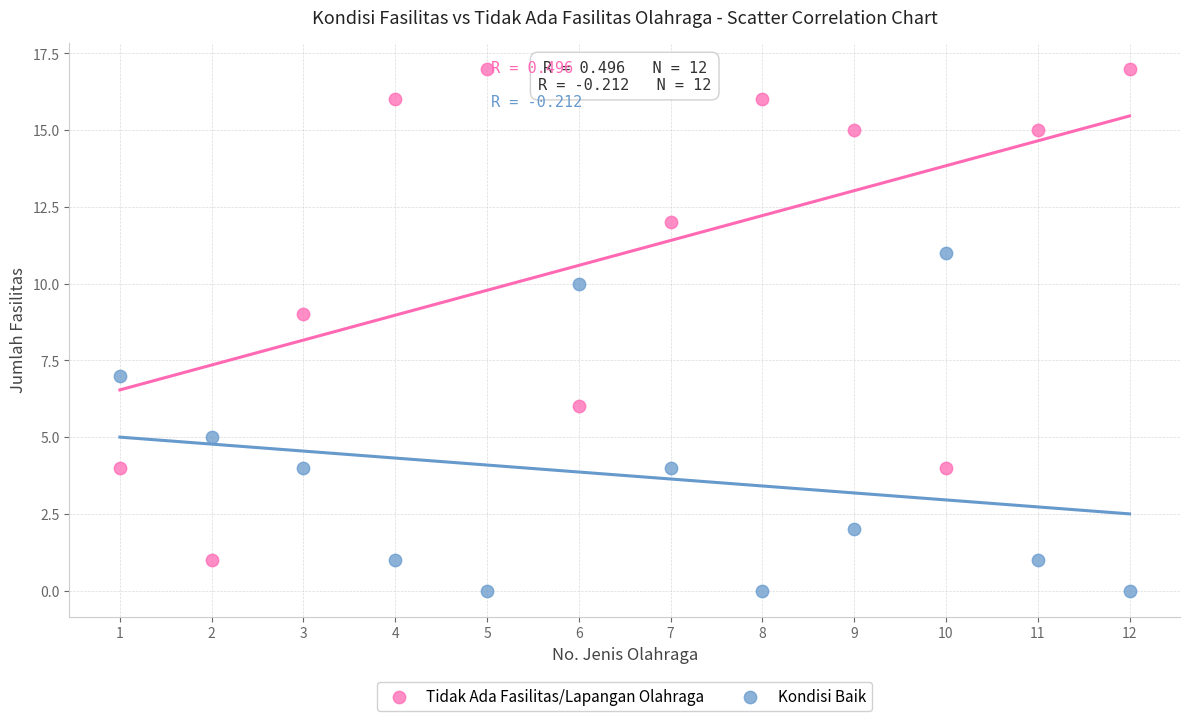

Across all data points, what is the range of X values (max minus min)?

11